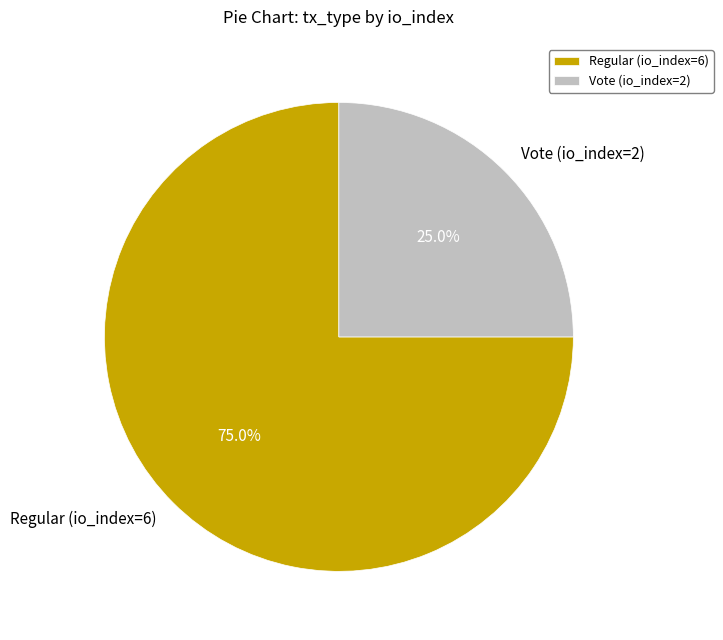

What percentage is NOT represented by Regular (io_index=6)?

25.0%